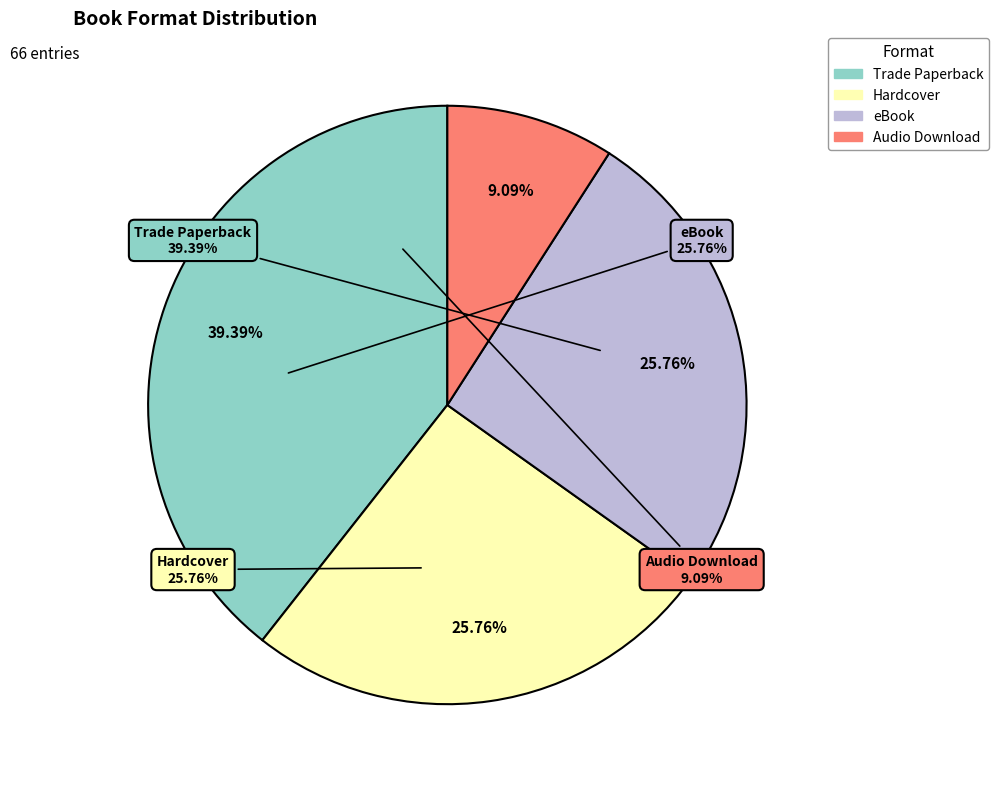

To the nearest percent, what is the combined percentage of Hardcover and Trade Paperback?

65%